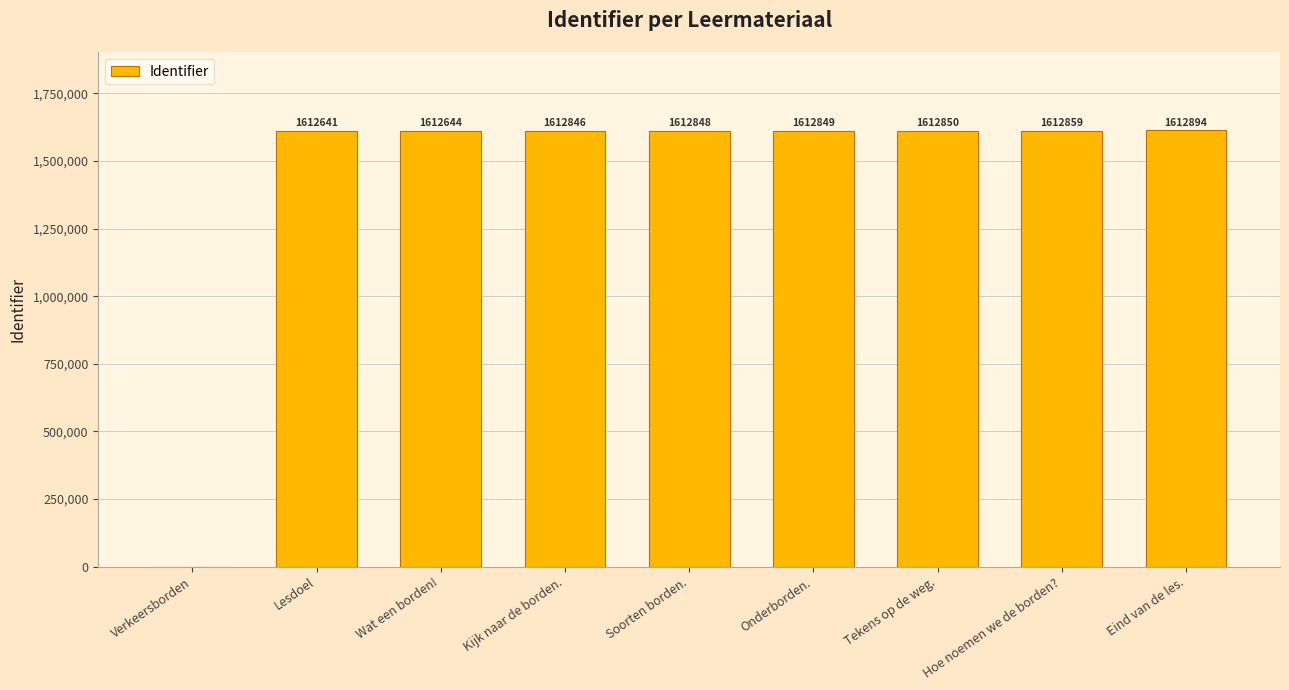

What is the approximate value at Hoe noemen we de borden?, to the nearest 50?

1612850